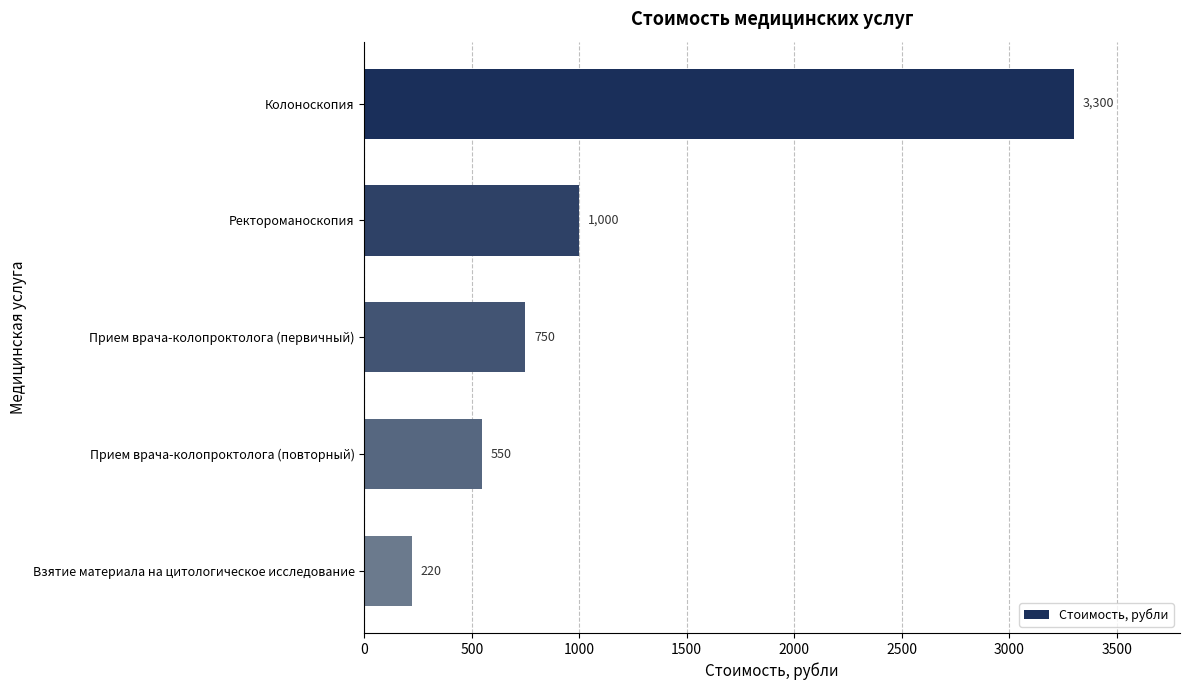

Is it true that the value at Колоноскопия is 3300?

True